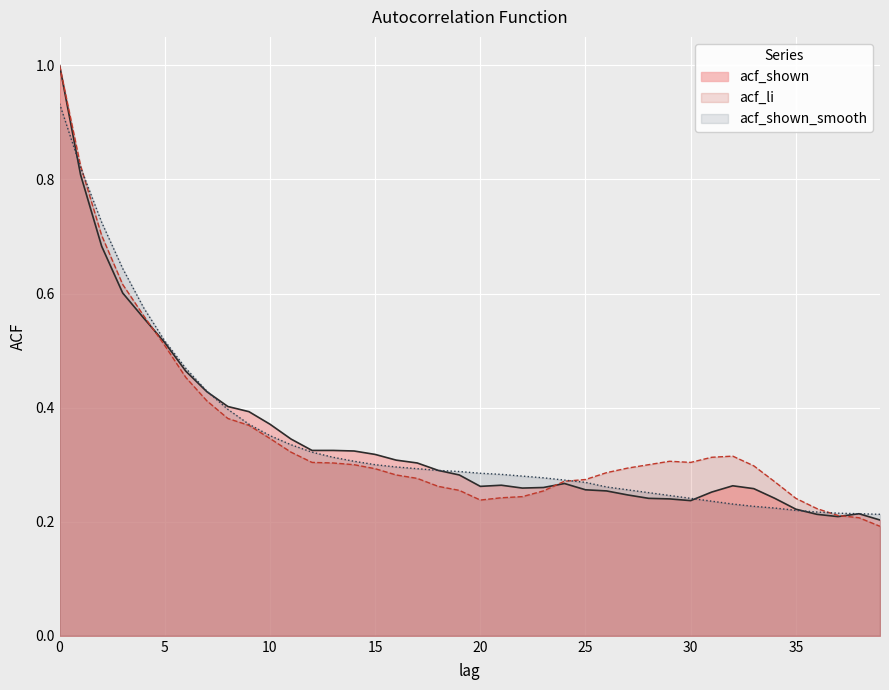

Count the acf_shown values in the range 0 to 1.

40